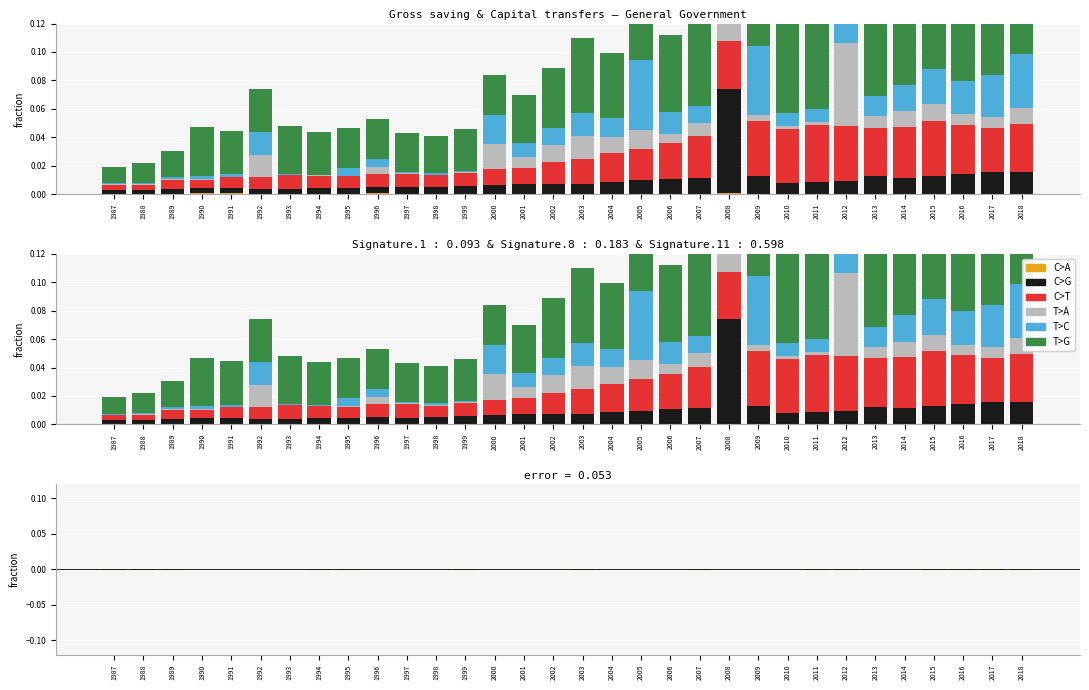

What is the total value across all series at 2001?

0.1